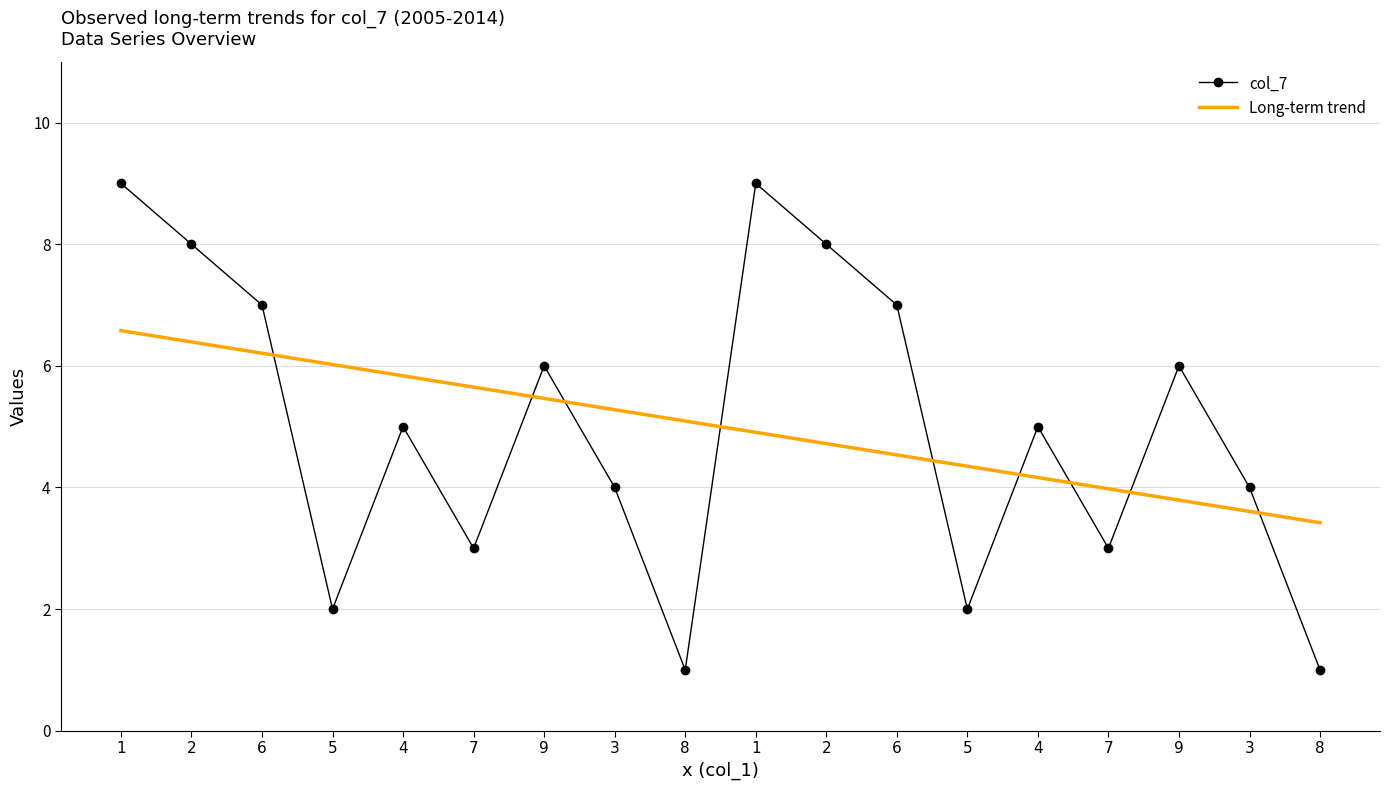

At 1, list the series in order from largest to smallest.

col_7, Long-term trend